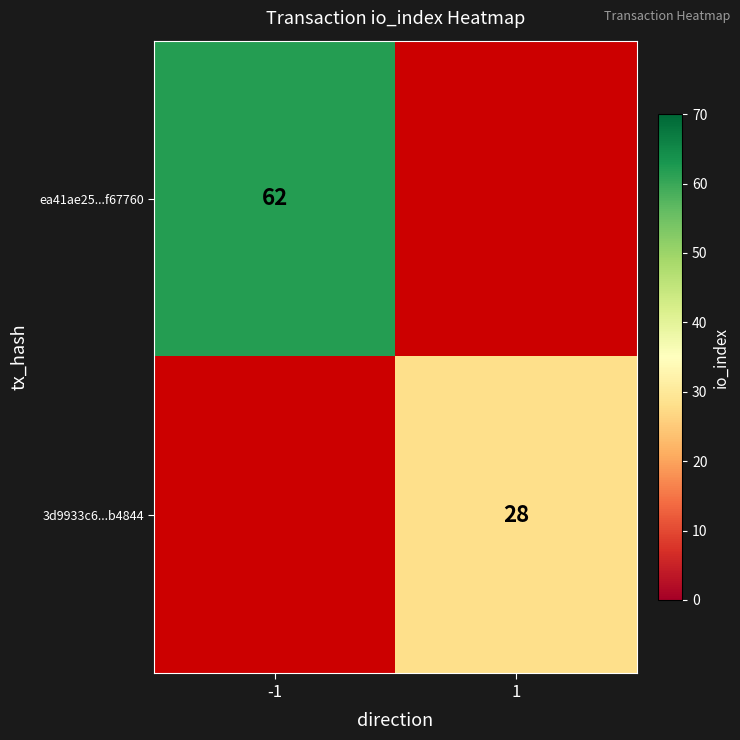

The 3d9933c6...b4844 series shows 8 at 1. True or false?

False